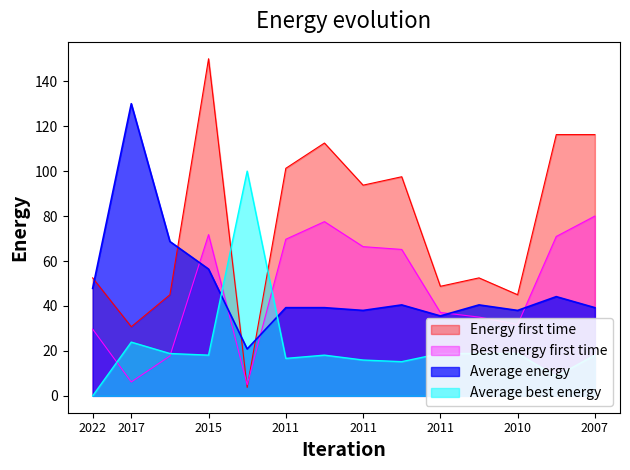

What is the sum of all Best energy first time values?

663.9